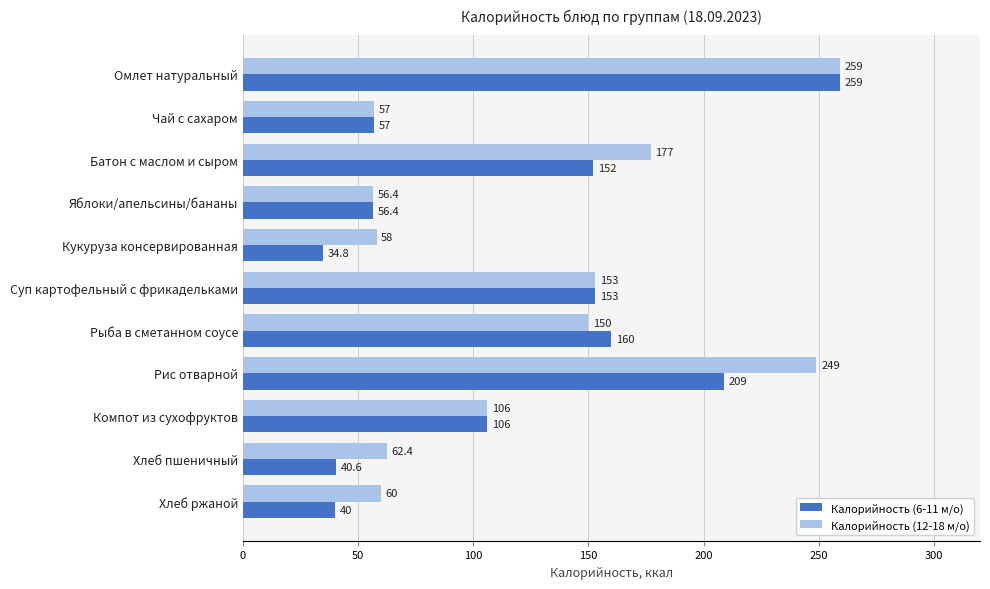

Which label corresponds to the smallest value in the chart?

Кукуруза консервированная